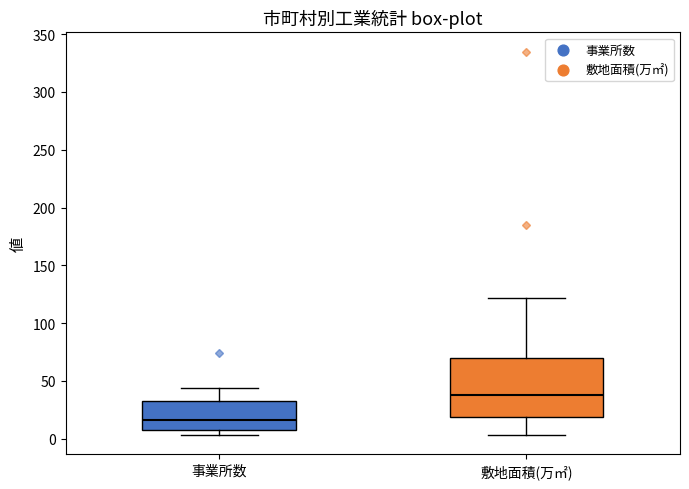

Where does the upper whisker of the box for 事業所数 end on the y-axis? The values are not printed on the chart, so give them approximately, as read against the axis.

45